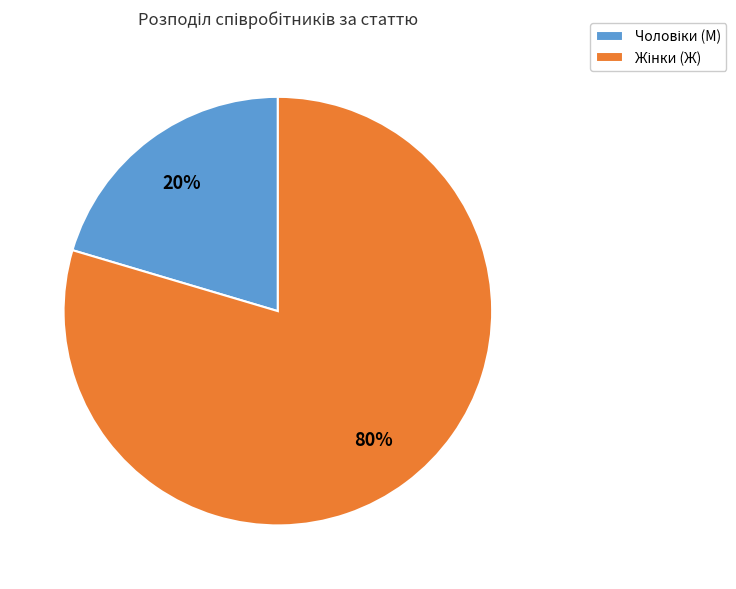

To the nearest percent, what is the average slice percentage?

50%